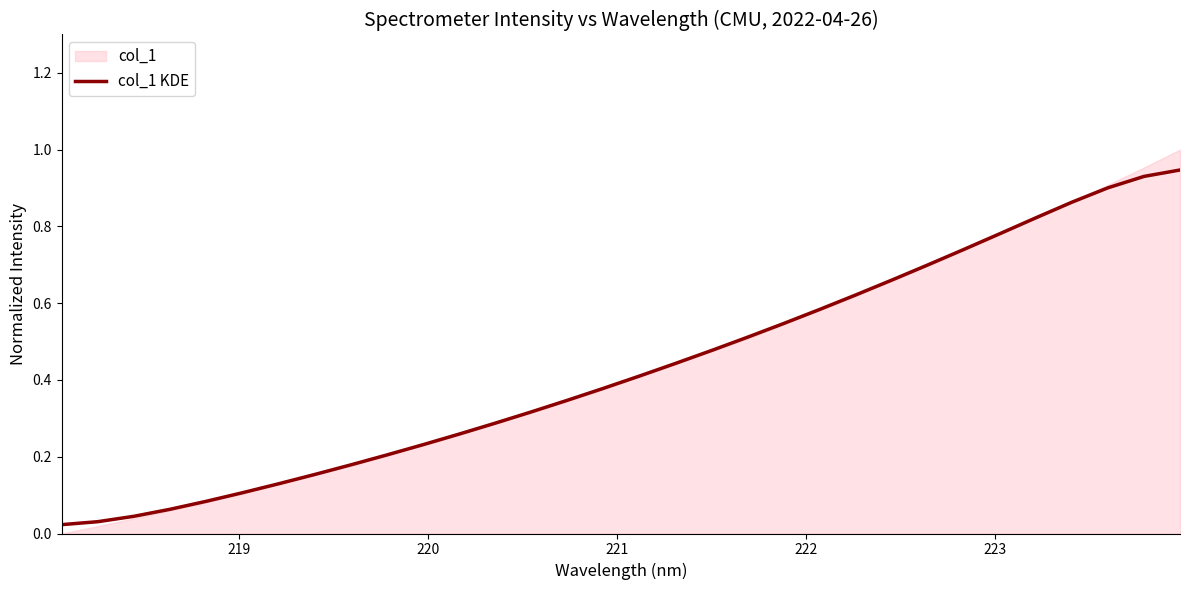

Does the chart have visible grid lines?

No